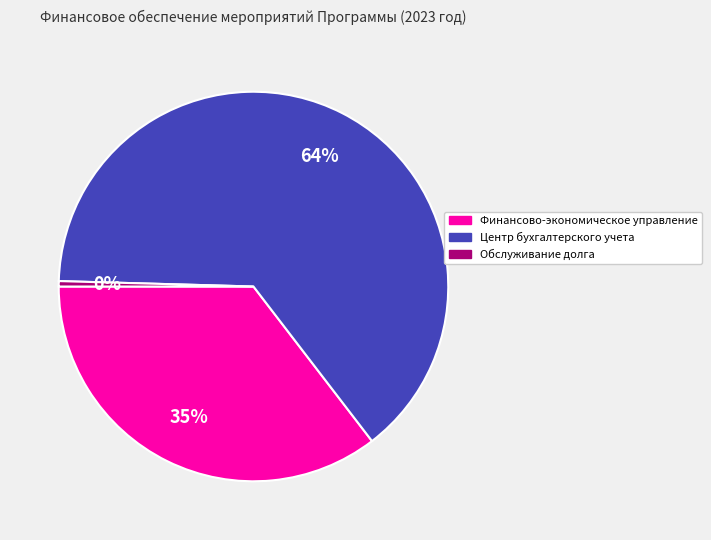

Do Финансово-экономическое управление and Обслуживание долга together represent more than half of the pie?

No